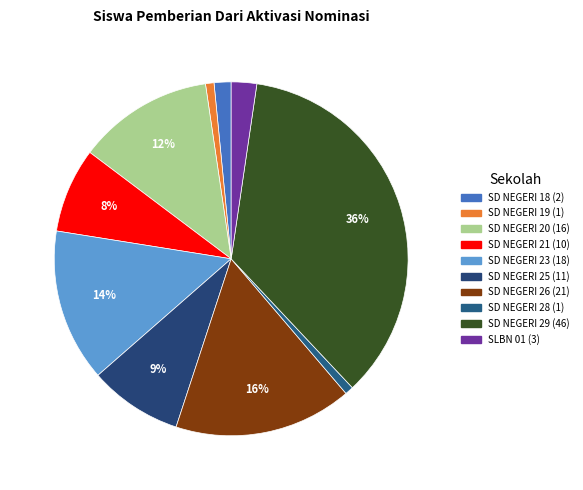

Count the number of slices in the pie.

10